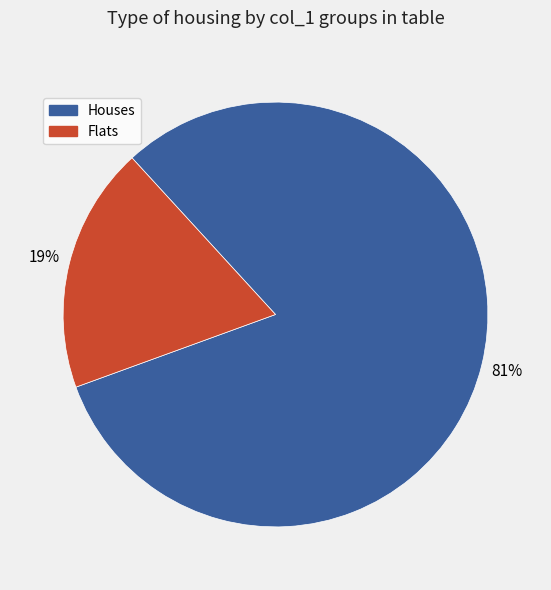

Does any single category account for the majority?

Yes